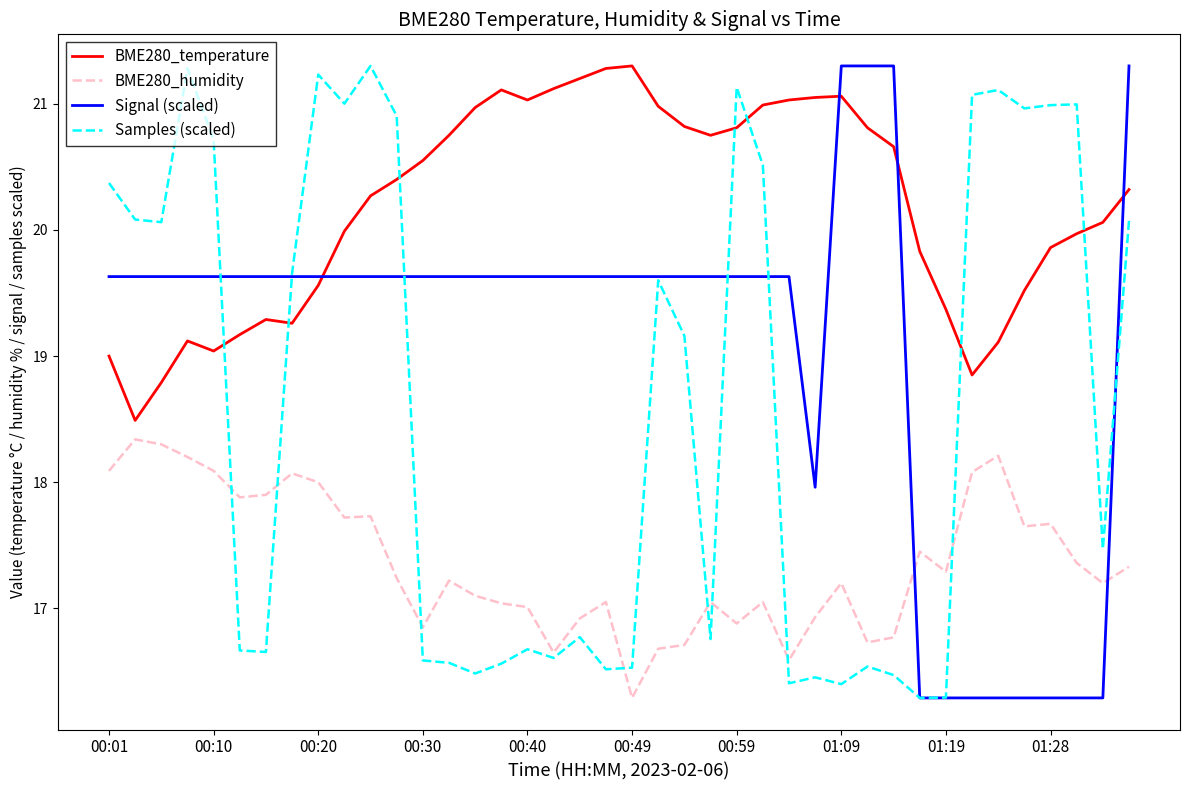

How many intersections are there between BME280_temperature and Samples (scaled)?

7